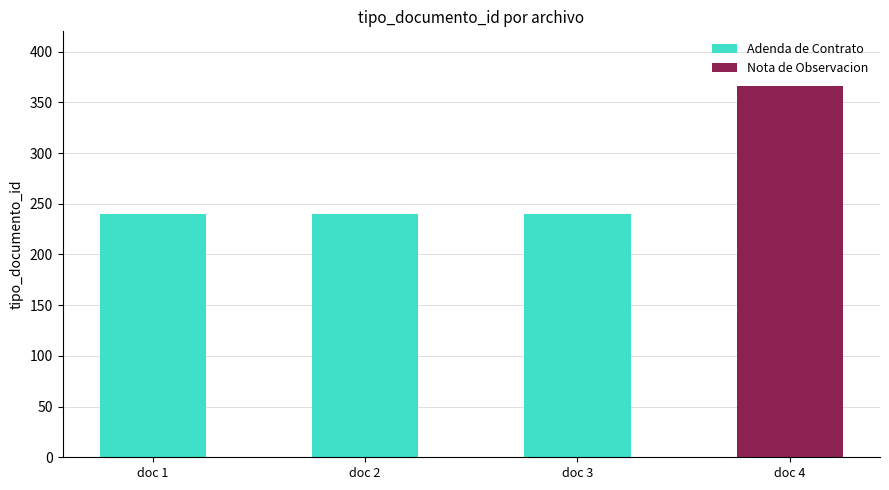

The chart shows a value of 162 at resolucion_1516386182976.pdf. True or false?

False